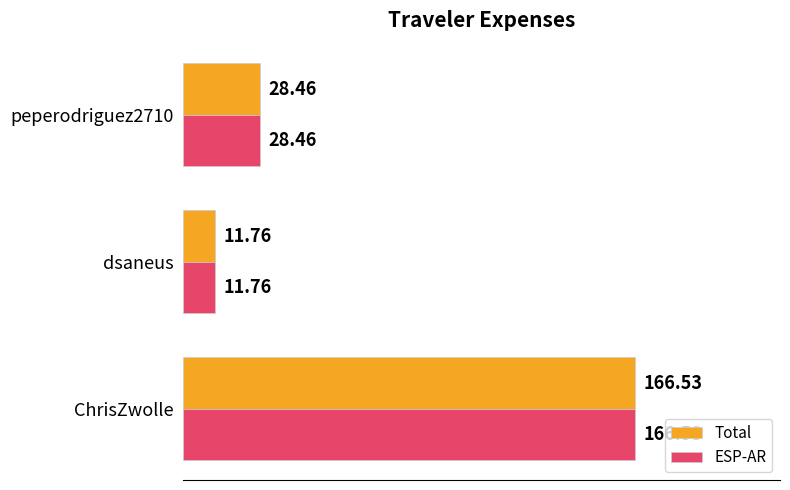

List the labels in order of ESP-AR value, smallest first.

dsaneus, peperodriguez2710, ChrisZwolle